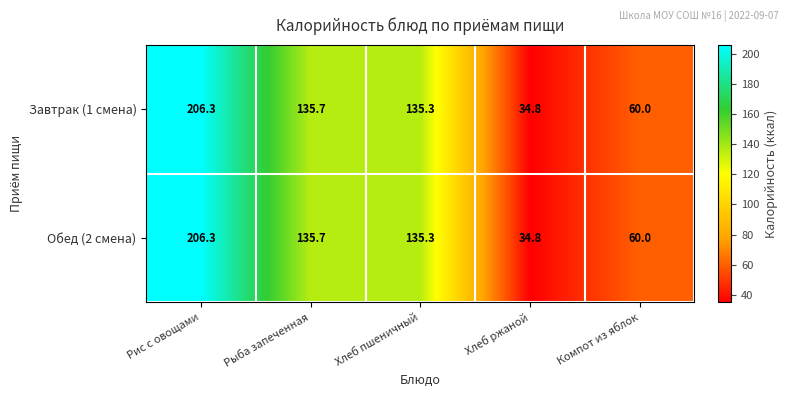

What is the average value of the Завтрак (1 смена) series?

114.4